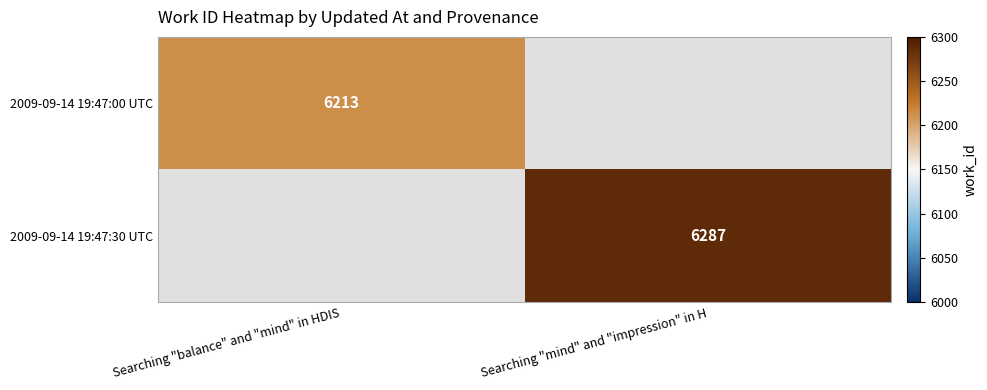

Between Searching "balance" and "mind" in HDIS and Searching "mind" and "impression" in H, which is larger?

Searching "mind" and "impression" in H